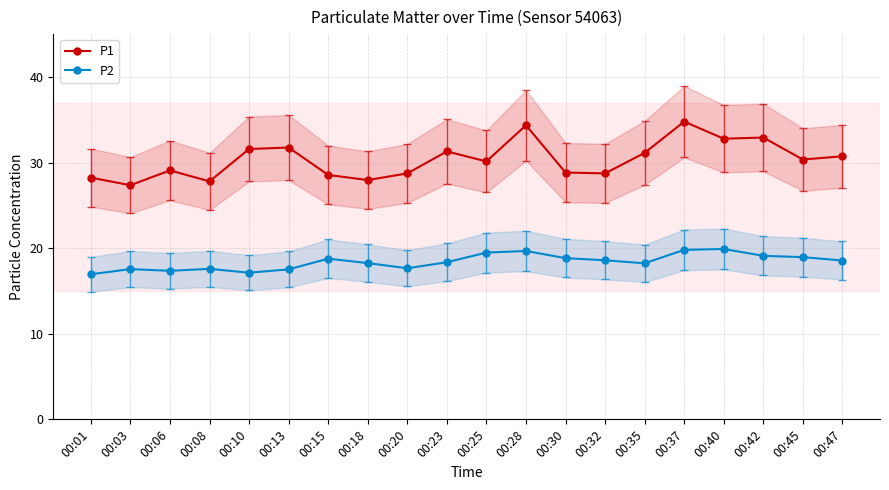

How many lines are shown in the chart?

2